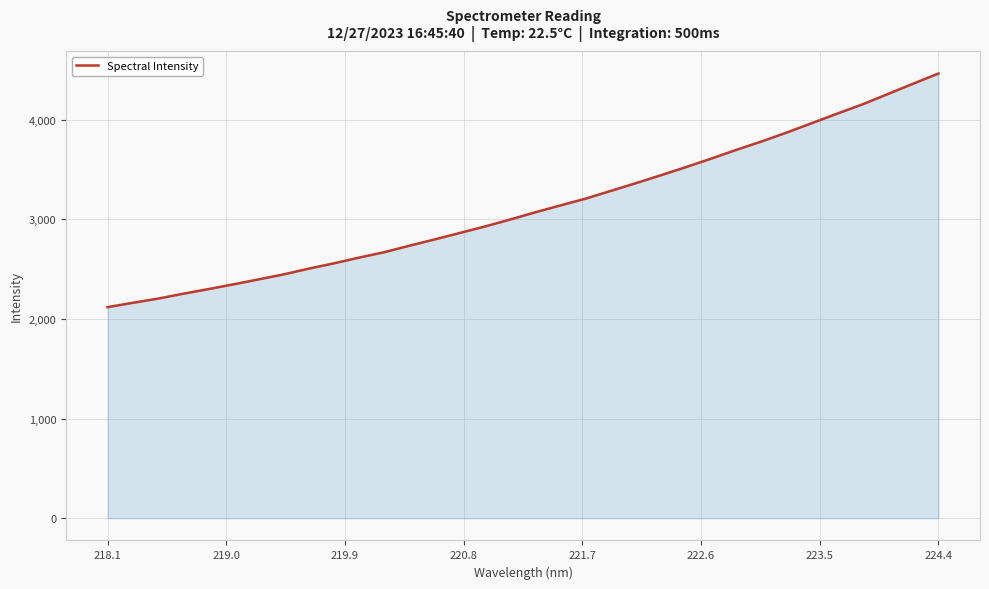

What is the average value?

3122.5